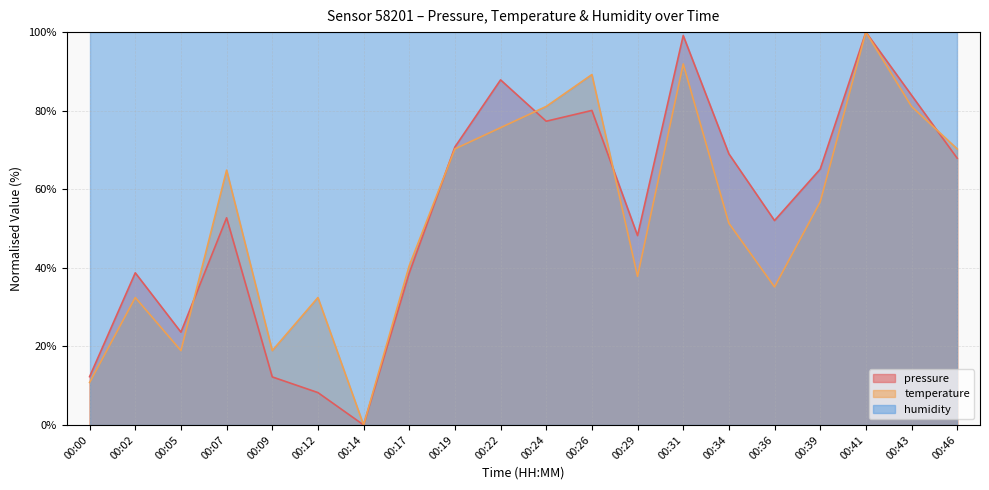

How many categories are shown in the chart?

20